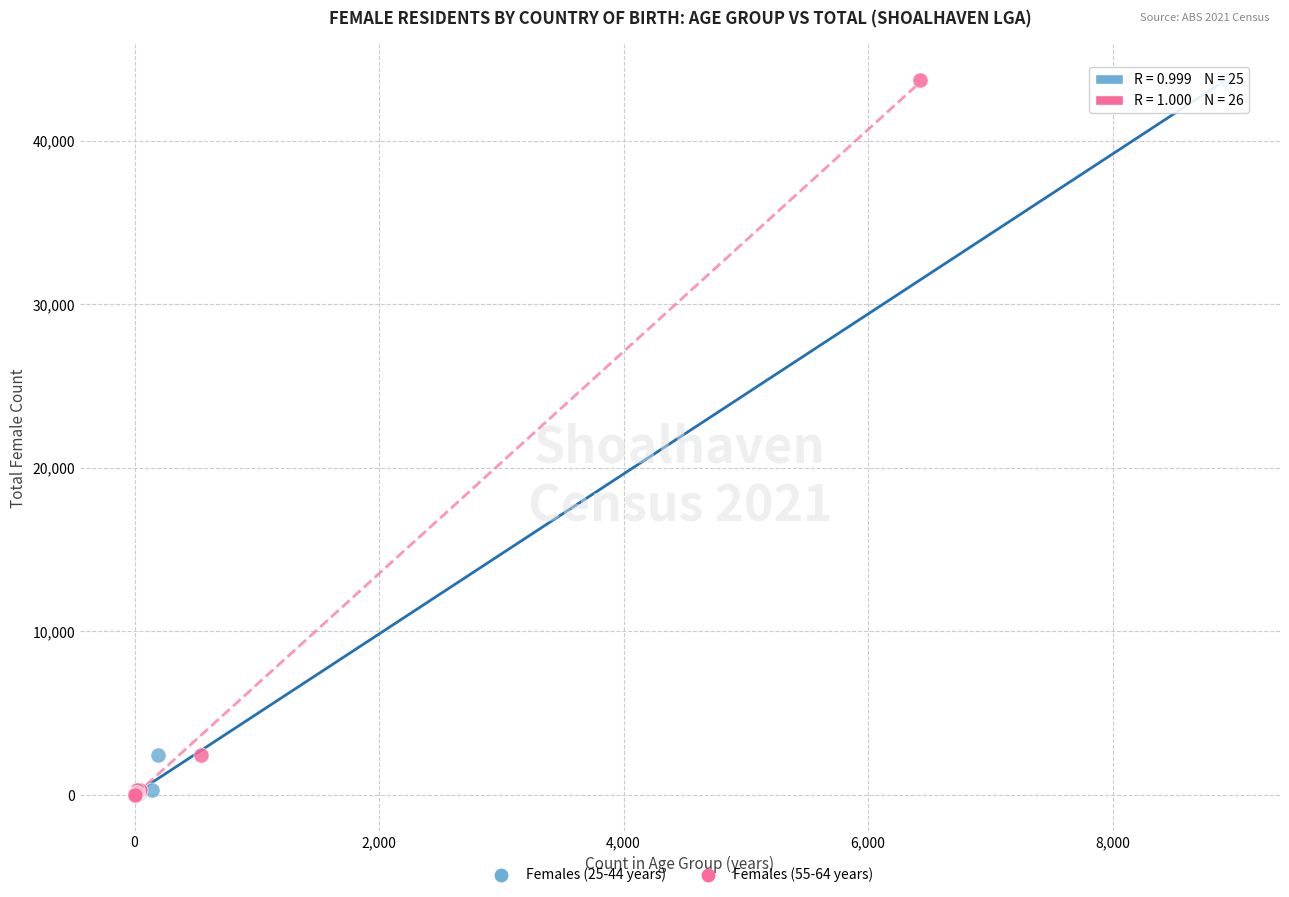

What are all the series names shown in the legend?

Females (25-44 years), Females (55-64 years)